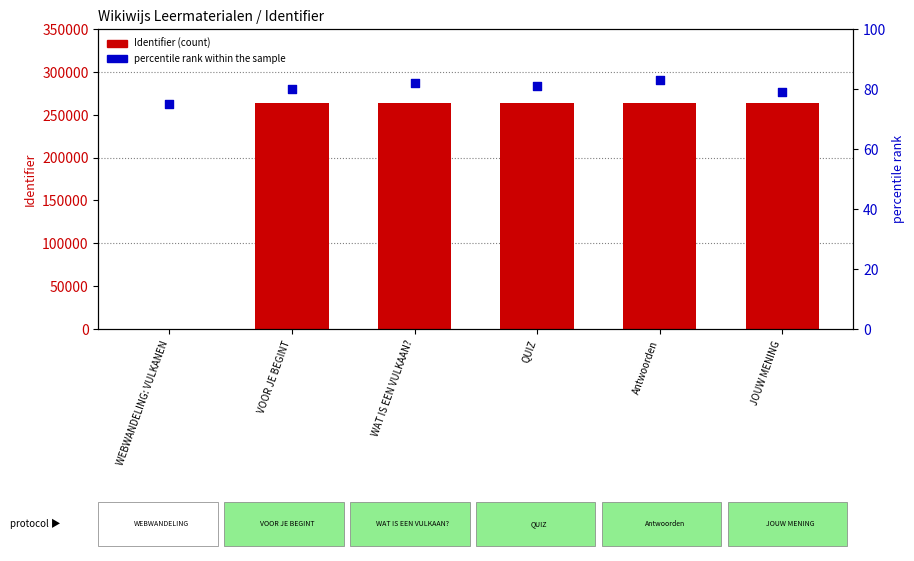

Which series reaches the maximum Y coordinate?

Identifier (count)